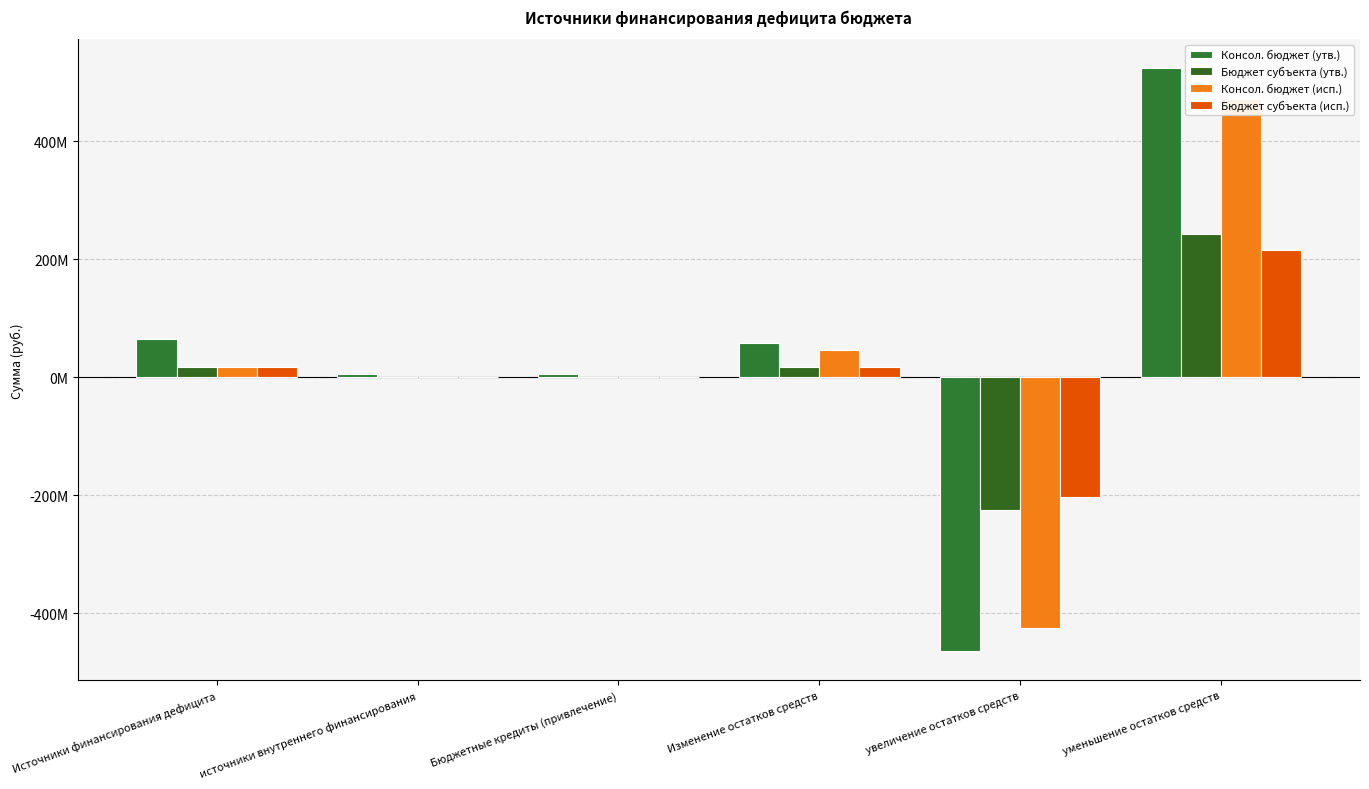

The Бюджет субъекта (утв.) series shows 153871742.4 at источники внутреннего финансирования. True or false?

False